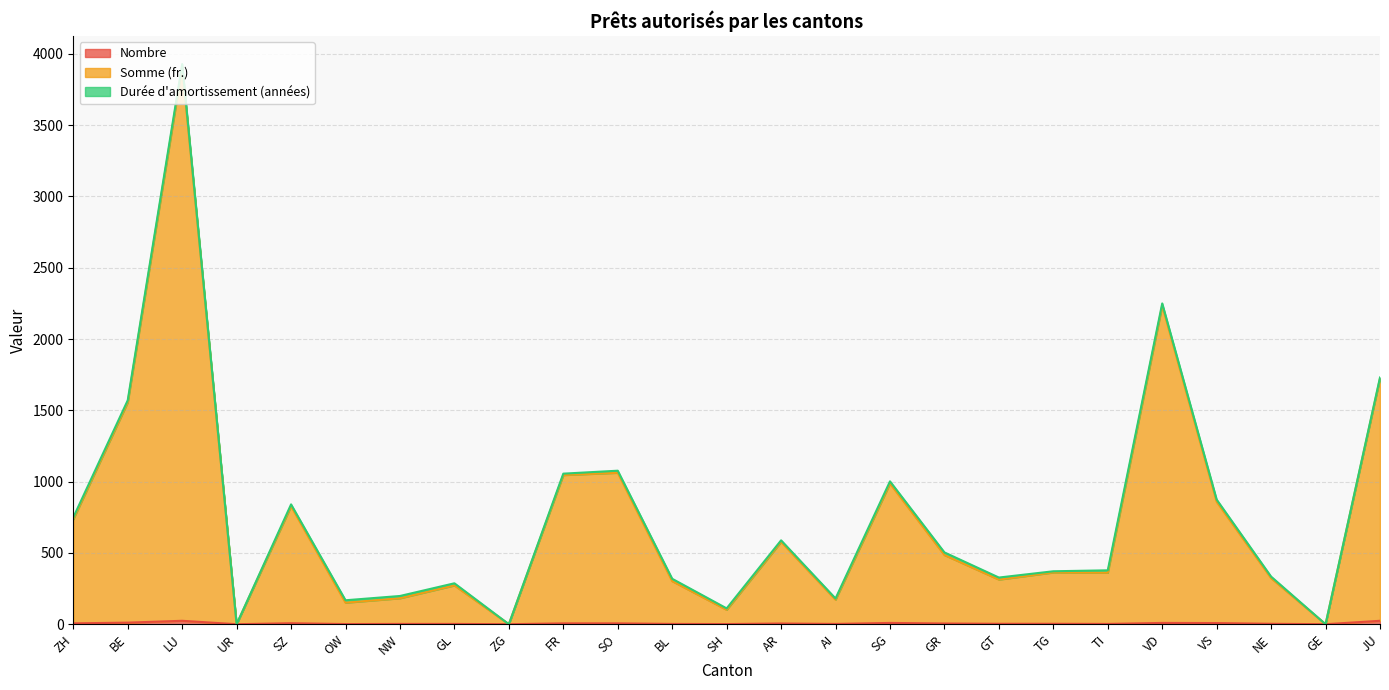

What value does the Somme (fr.) series have at LU?

3910.1